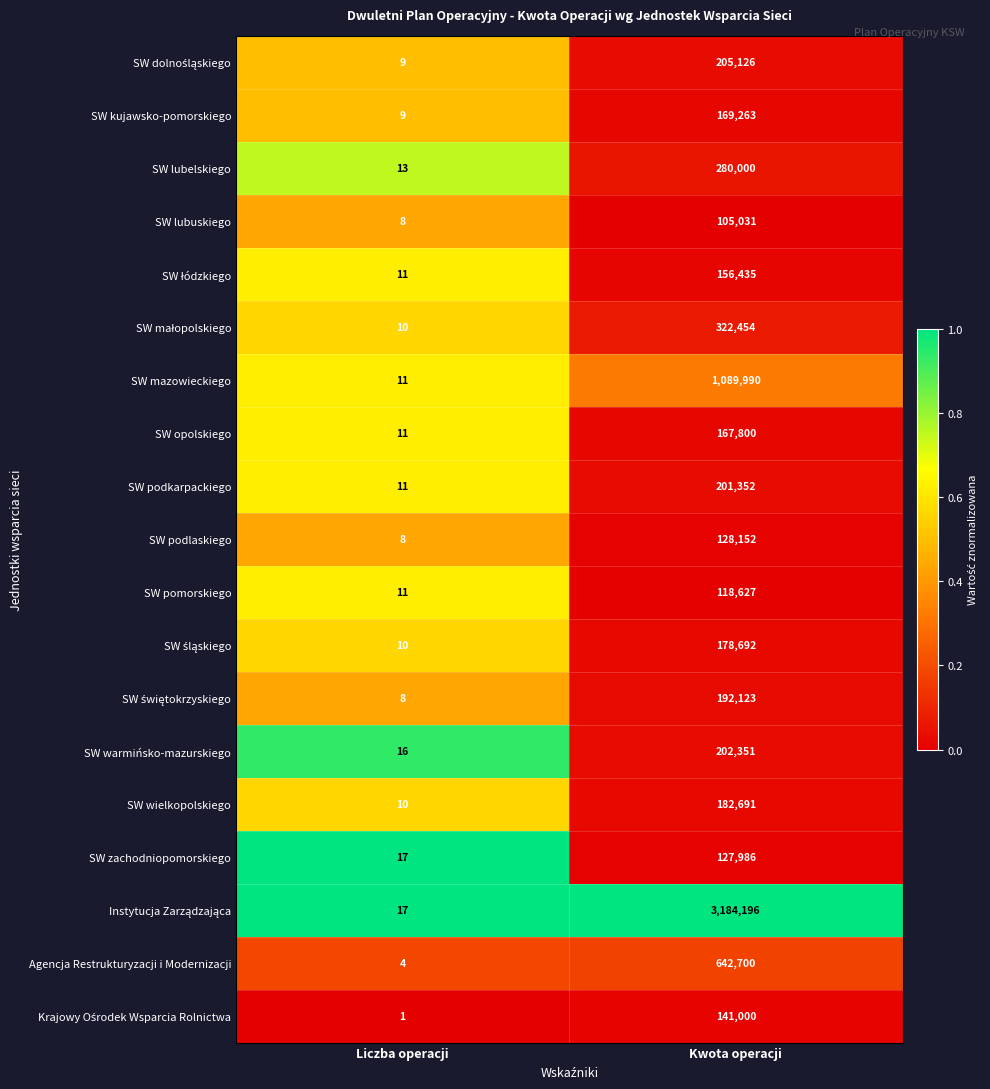

The value of SW mazowieckiego at Liczba operacji is 20. True or false?

False